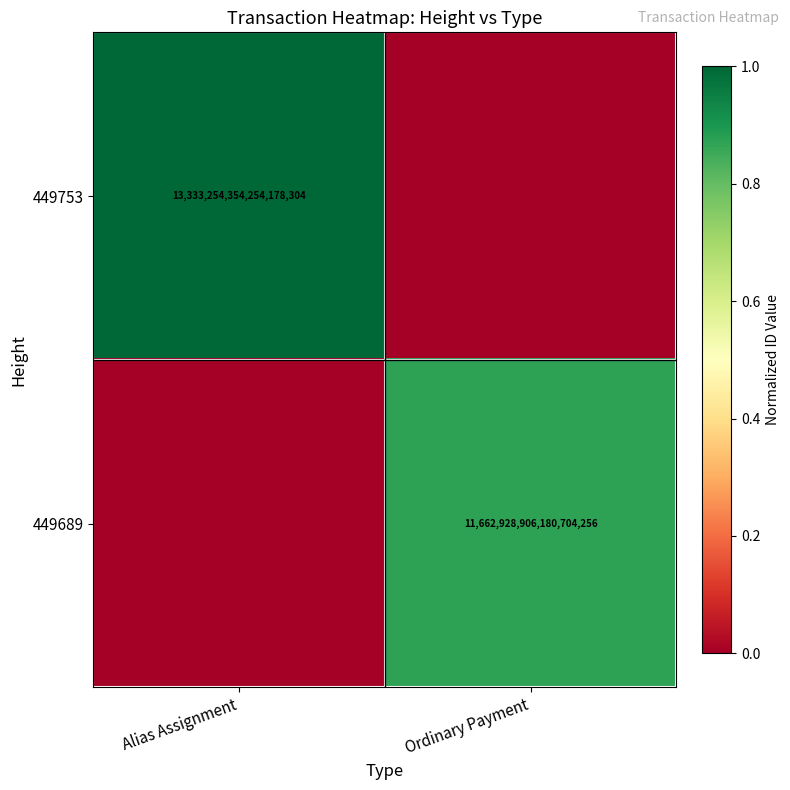

The value of 449689 at Ordinary Payment is 18389711889587083264. True or false?

False